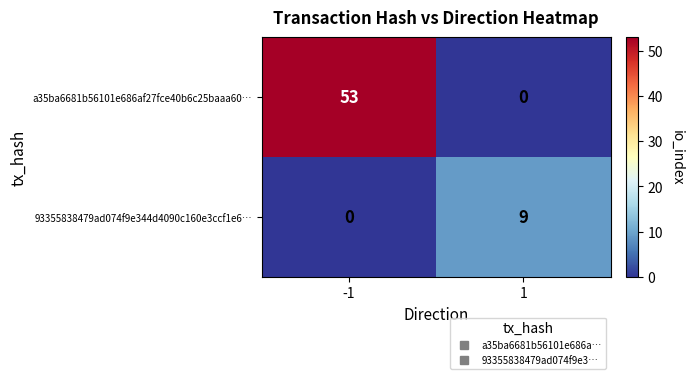

Reading right to left, list all the values displayed in this chart.

a35ba6681b56101e686af27fce40b6c25baaa60…: 0	53
93355838479ad074f9e344d4090c160e3ccf1e6…: 9	0